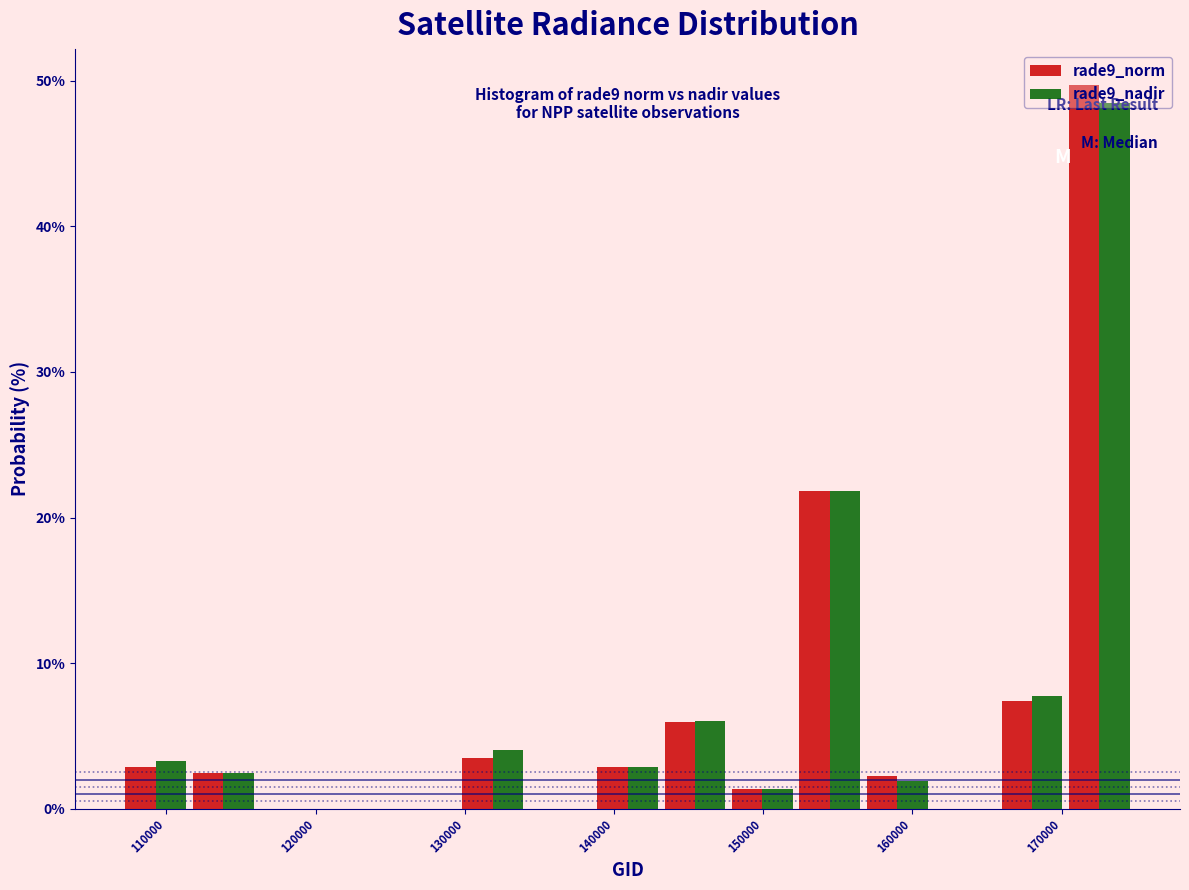

In the rade9_norm series, which range on the x-axis has the tallest bar?

170000 to 175000